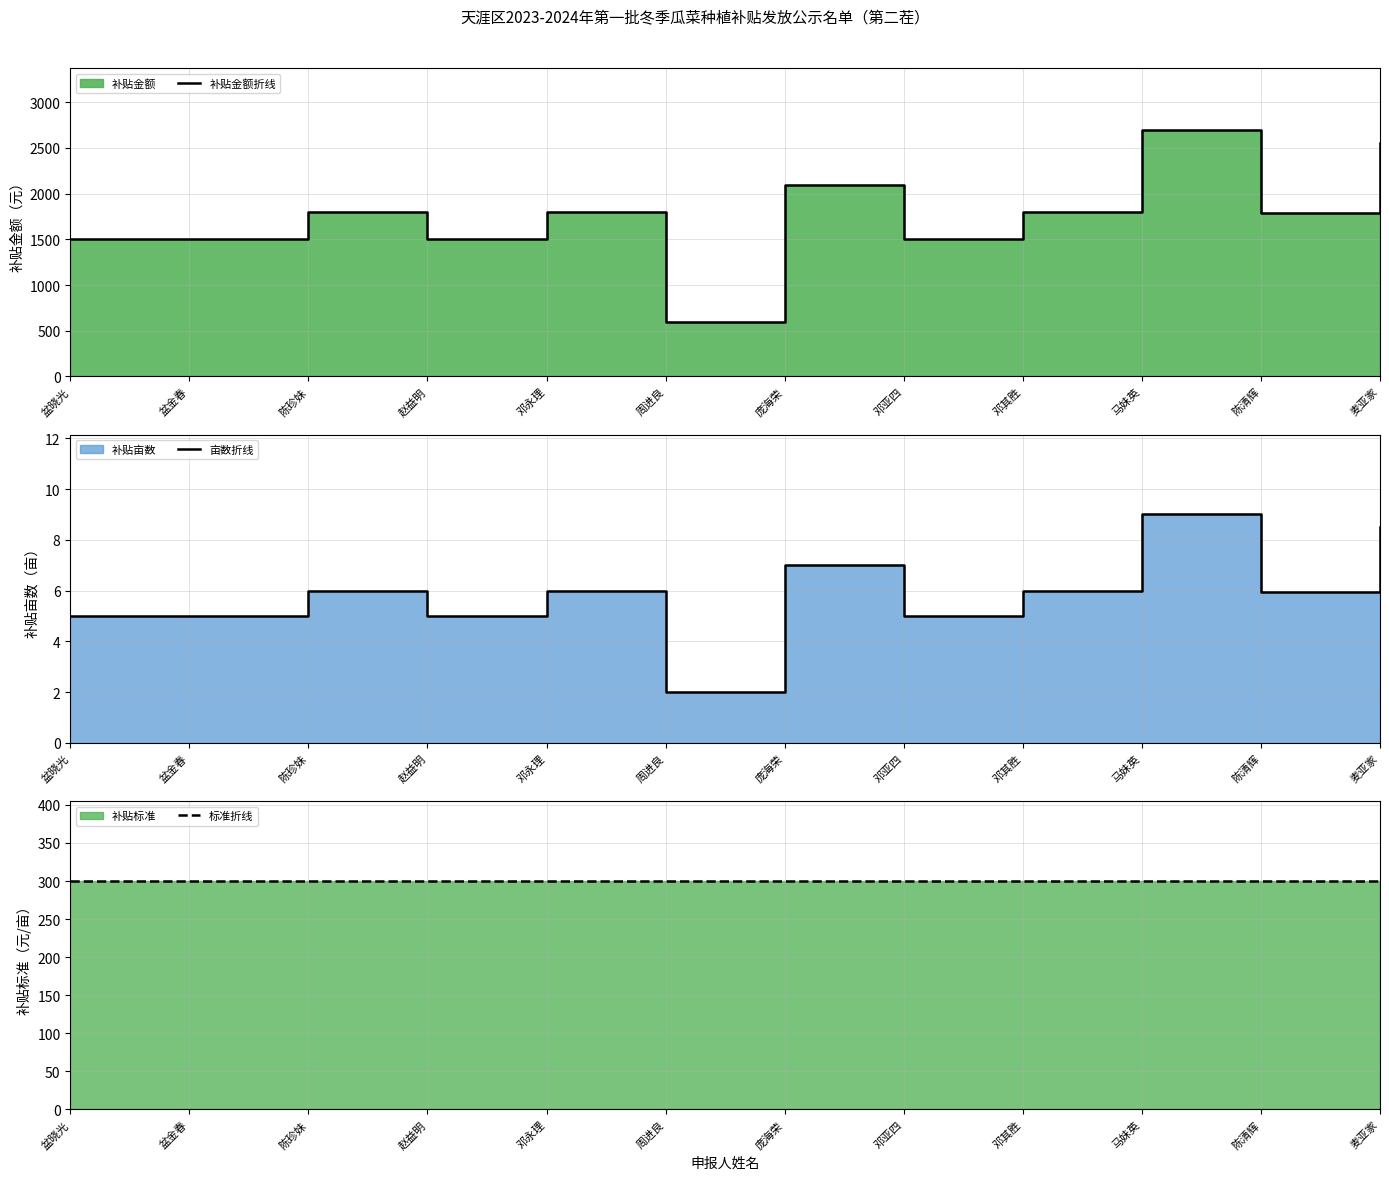

Reading left to right, extract all data points from this chart.

补贴金额折线: 盆晓光=1500.0	盆金春=1500.0	陈珍妹=1800.0	赵益明=1500.0	邓永理=1800.0	周进良=600.0	庞海荣=2100.0	邓亚四=1500.0	邓其胜=1800.0	马妹英=2700.0	陈清辉=1785.0	麦亚家=2550.0
亩数折线: 盆晓光=5.0	盆金春=5.0	陈珍妹=6.0	赵益明=5.0	邓永理=6.0	周进良=2.0	庞海荣=7.0	邓亚四=5.0	邓其胜=6.0	马妹英=9.0	陈清辉=6.0	麦亚家=8.5
标准折线: 盆晓光=300.0	盆金春=300.0	陈珍妹=300.0	赵益明=300.0	邓永理=300.0	周进良=300.0	庞海荣=300.0	邓亚四=300.0	邓其胜=300.0	马妹英=300.0	陈清辉=300.0	麦亚家=300.0